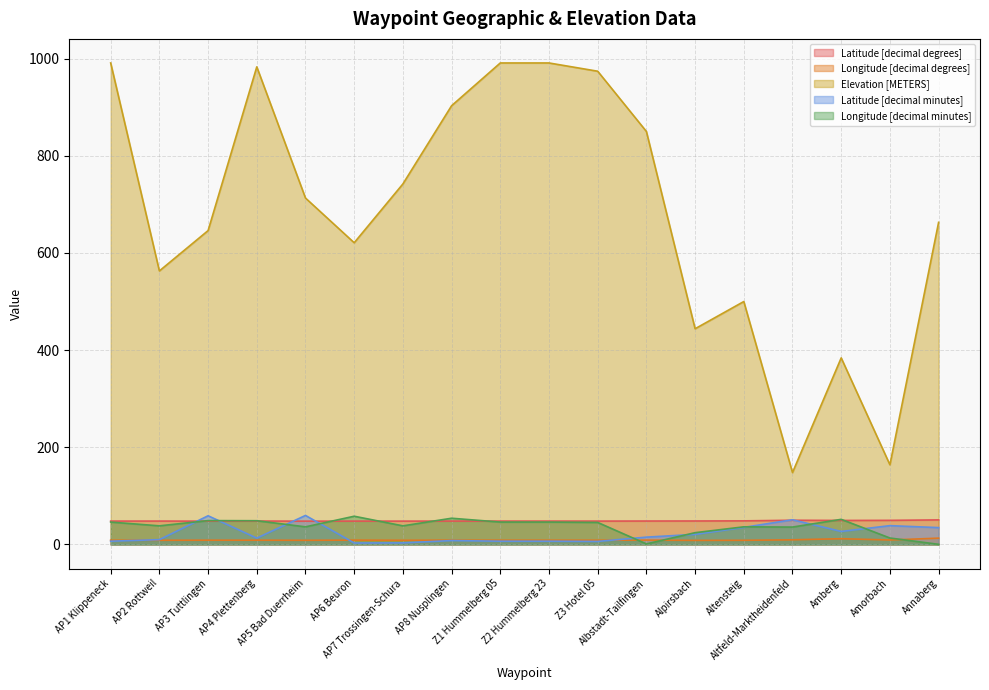

Which series has the widest spread of values?

Elevation [METERS]